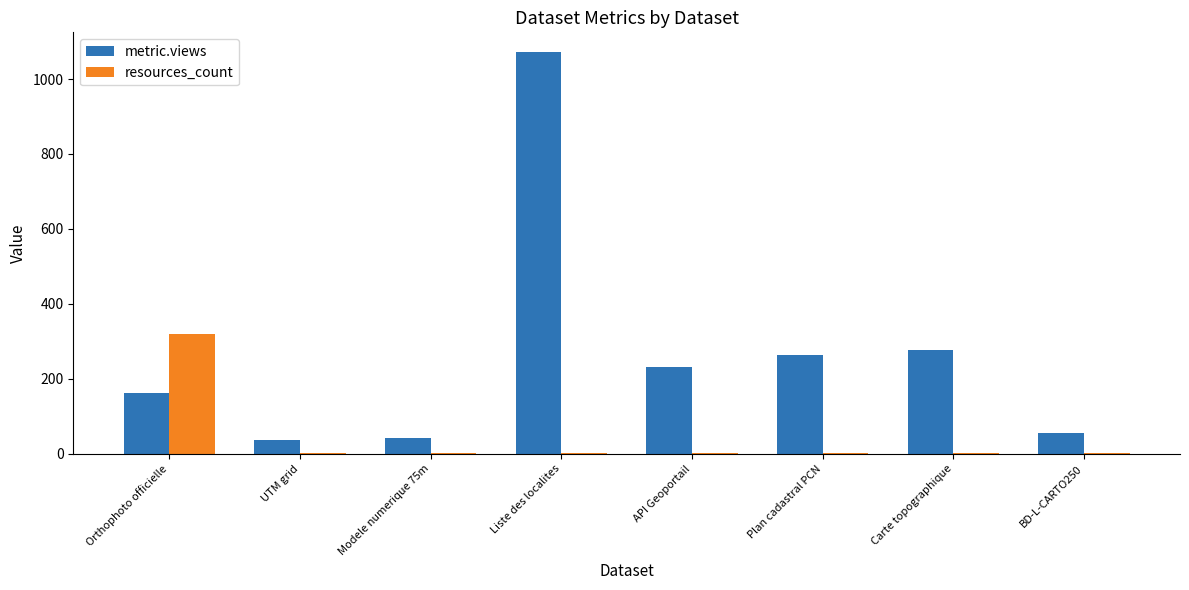

Where does the metric.views series first go above 233?

Liste des localites